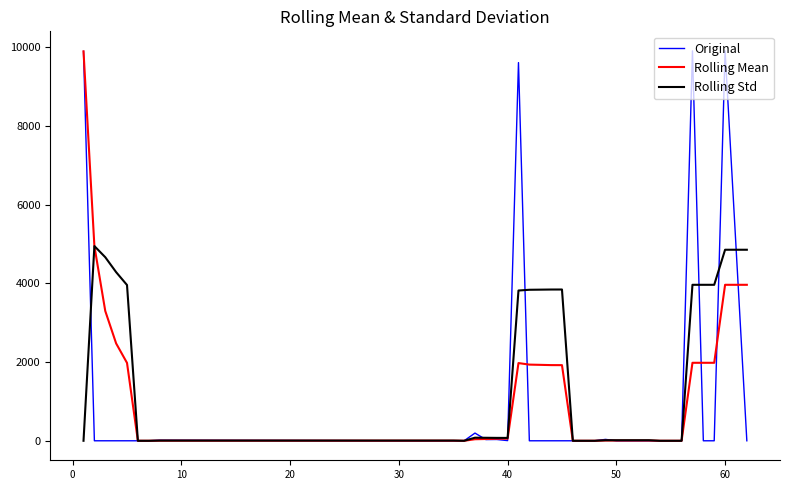

Which series has the largest range (max minus min)?

Original